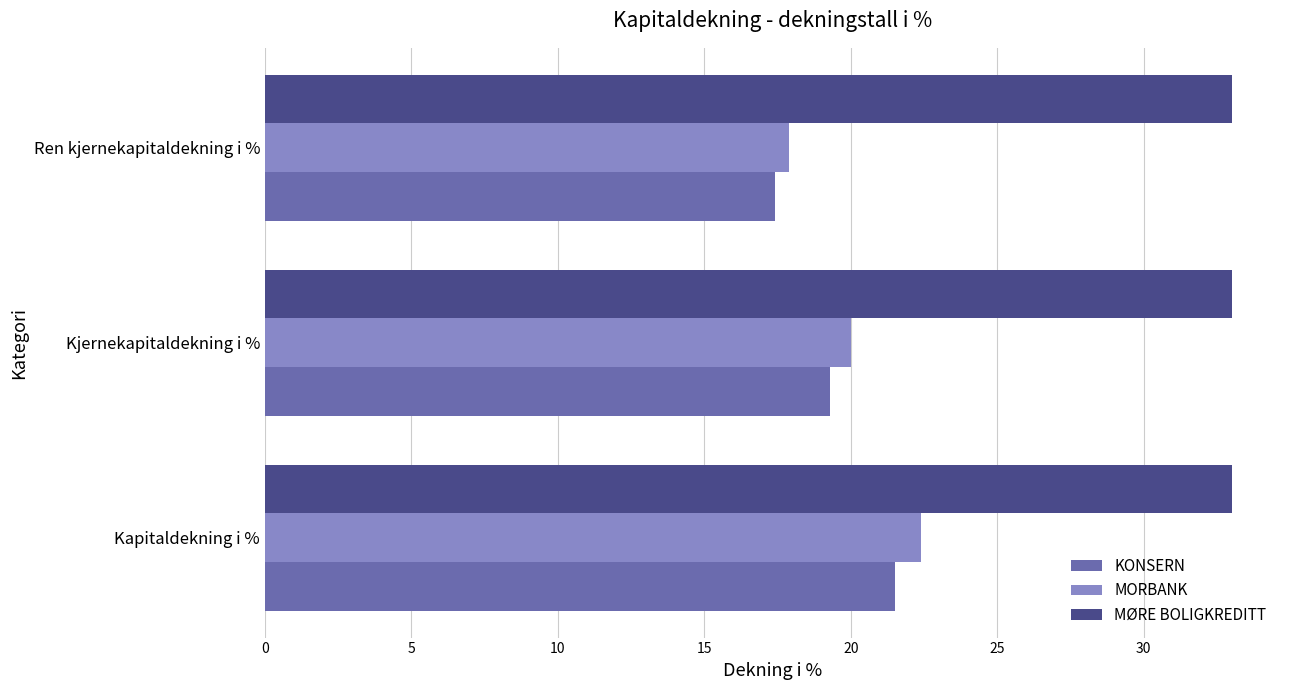

What is the difference between the highest and lowest values at Kapitaldekning i %?

11.5